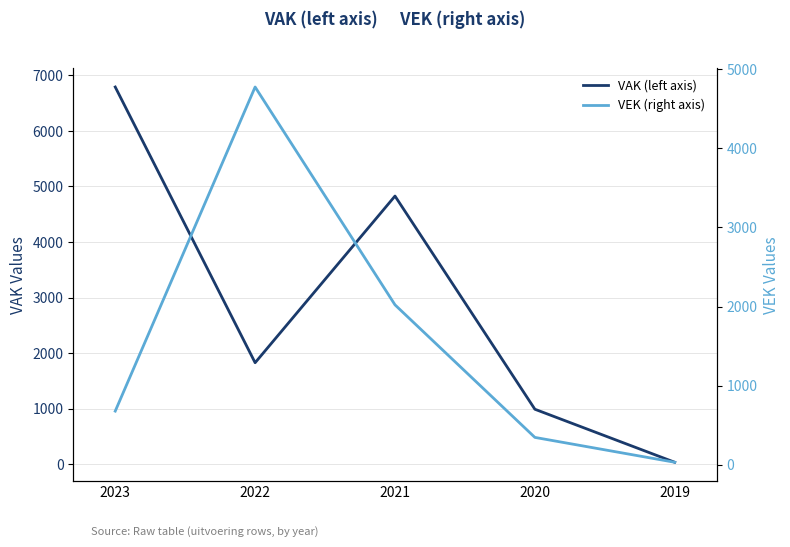

What is the average value of the VAK (left axis) series?

2893